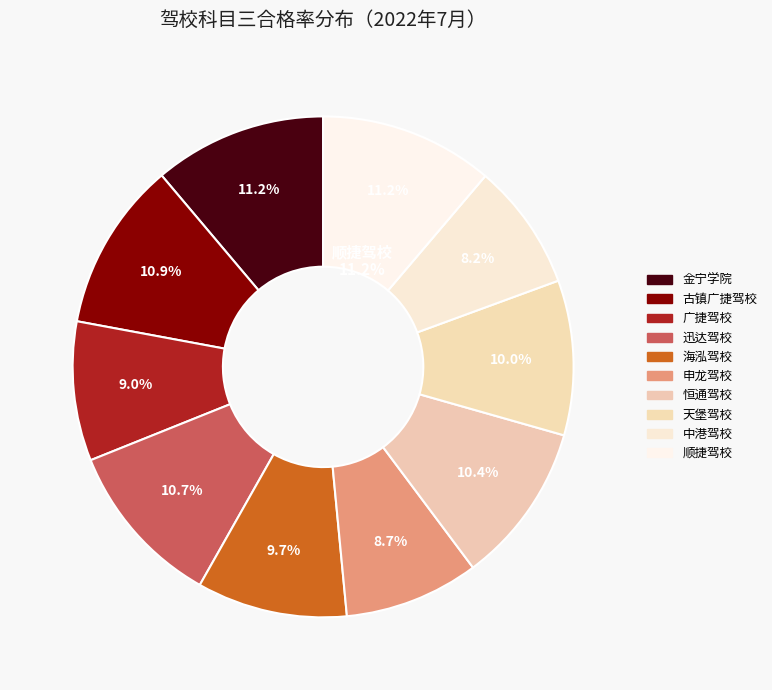

To the nearest percent, what is the average slice percentage?

10%